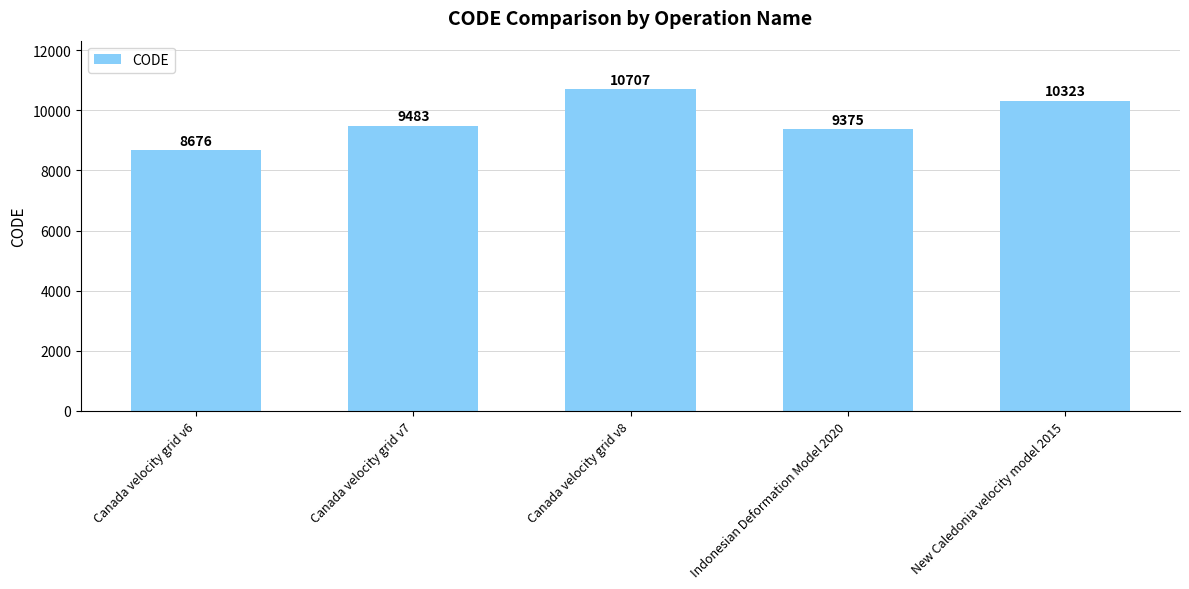

List the labels in order of value, largest first.

Canada velocity grid v8, New Caledonia velocity model 2015, Canada velocity grid v7, Indonesian Deformation Model 2020, Canada velocity grid v6